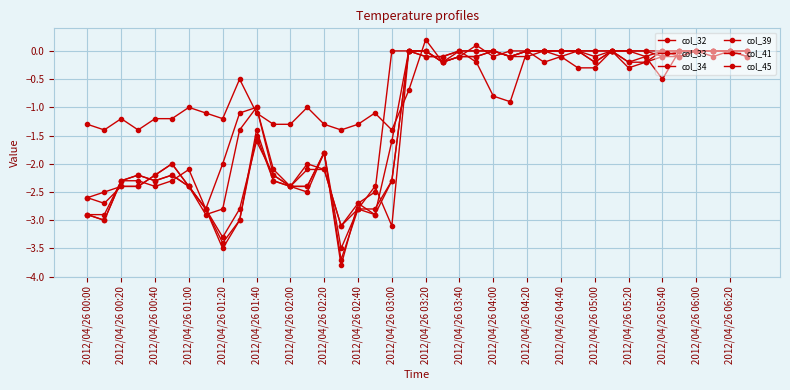

How many lines are shown in the chart?

6